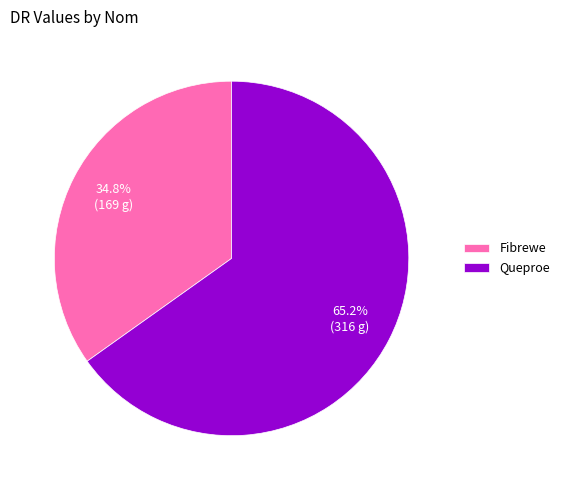

Which category has the smallest portion of the pie?

Fibrewe